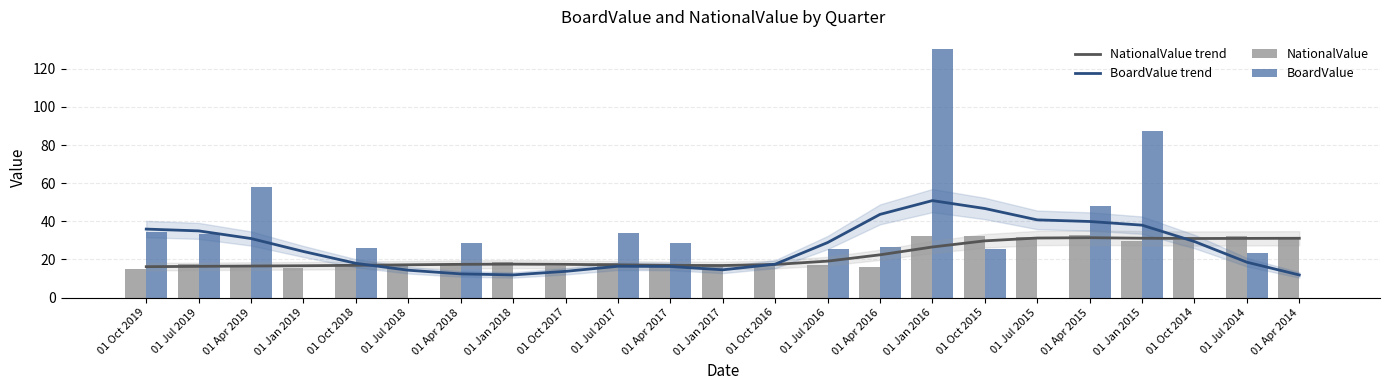

Which series has the widest spread of values?

BoardValue